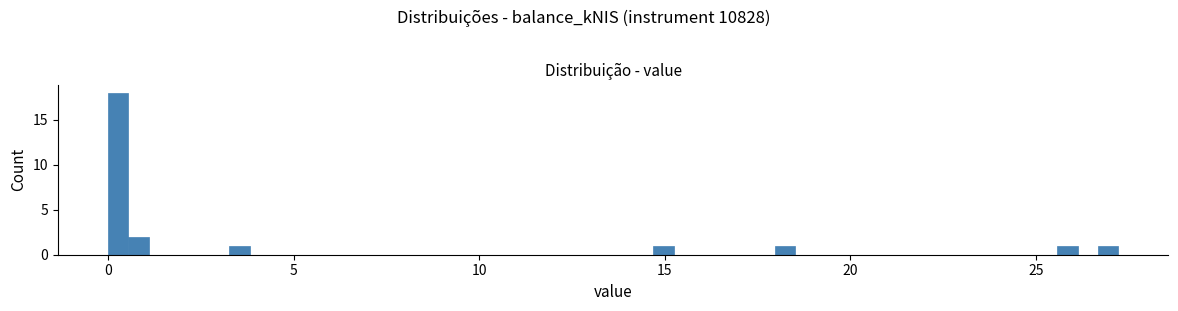

Read against the x-axis, roughly where is the centre of the tallest bar?

0.5